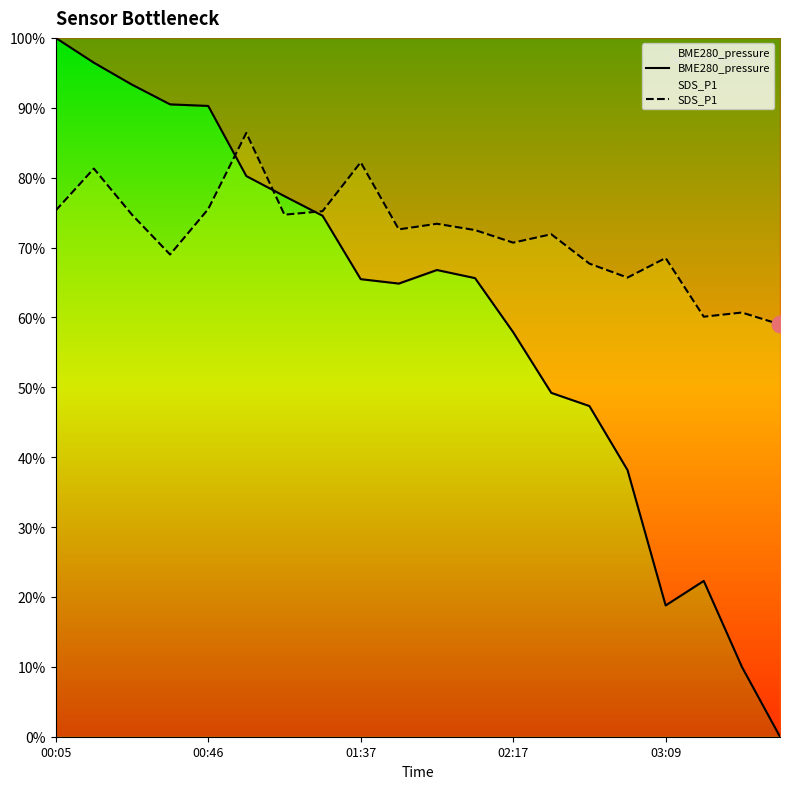

Reading left to right, transcribe all the data shown in this chart.

BME280_pressure: 100.0	96.5	93.3	90.5	90.3	80.2	77.4	74.6	65.5	64.8	66.8	65.6	57.9	49.2	47.3	38.2	18.8	22.3	10.0	0.0
SDS_P1: 75.3	81.3	74.7	69.0	75.5	86.4	74.7	75.2	82.2	72.6	73.4	72.5	70.7	71.9	67.7	65.7	68.5	60.1	60.7	59.0